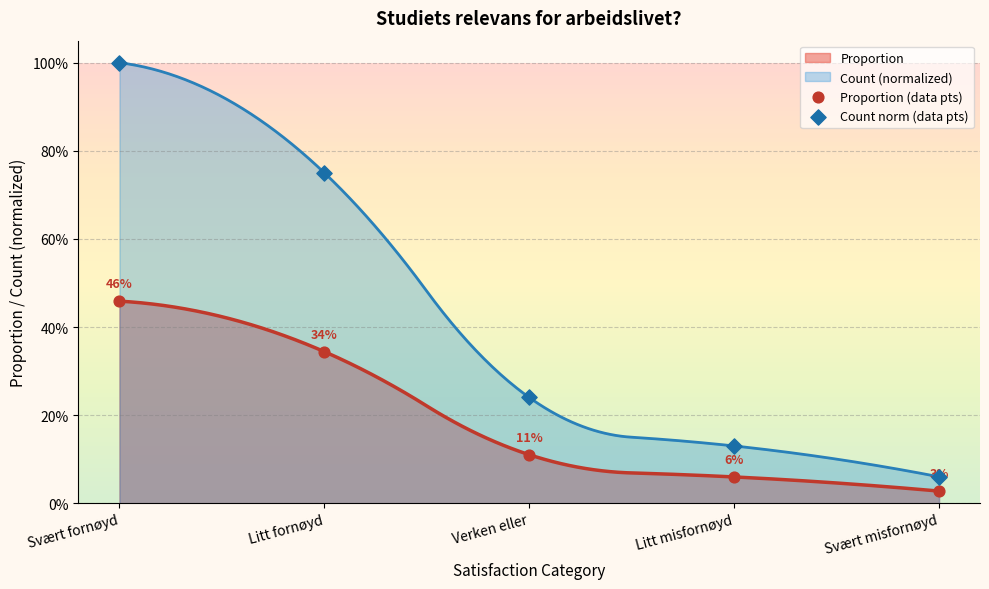

Which series contains the highest Y value?

Count norm (data pts)